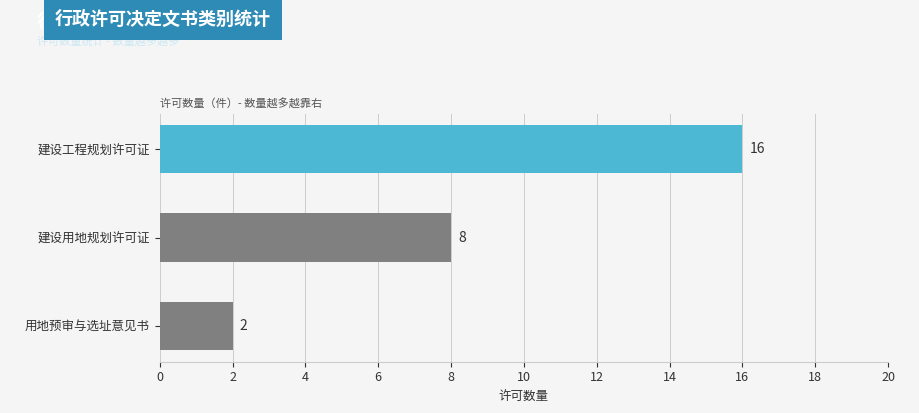

Rank the categories by value from highest to lowest.

建设工程规划许可证, 建设用地规划许可证, 用地预审与选址意见书